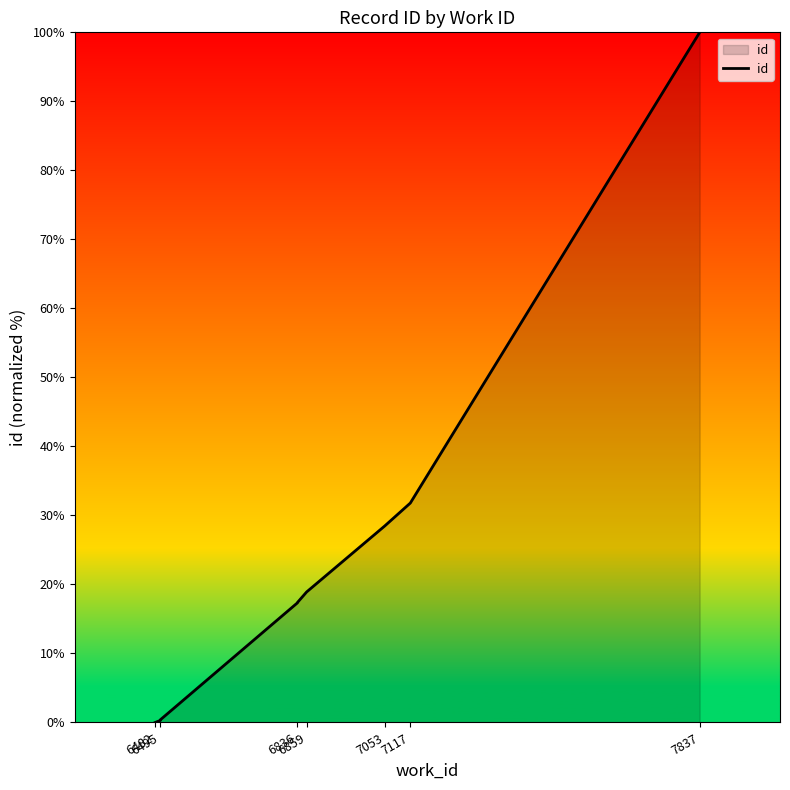

What is the value of the 7th point from the left?

28.5